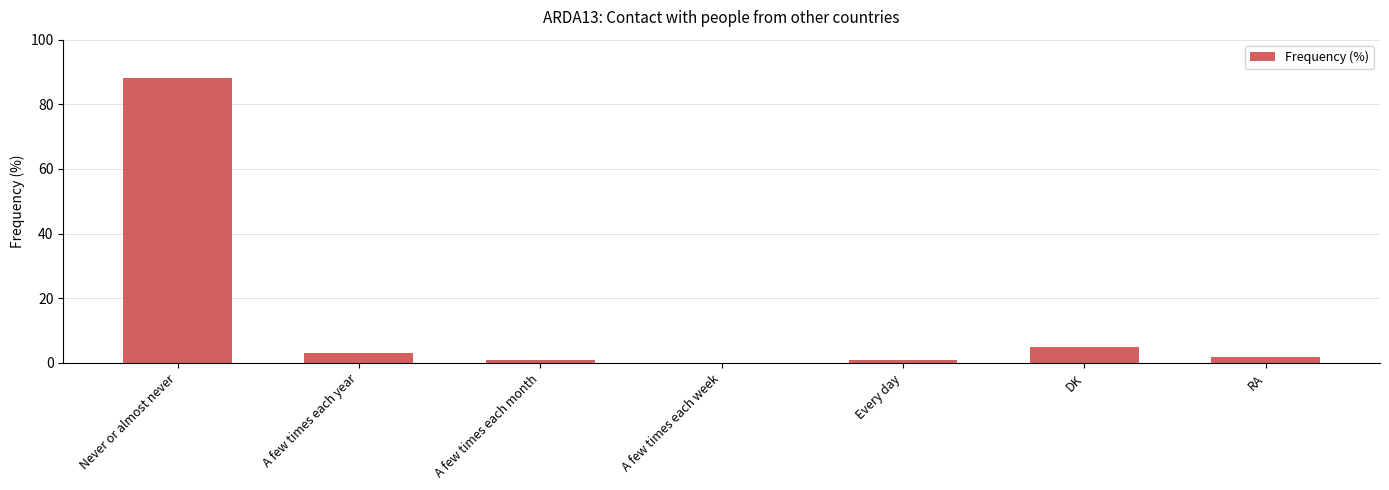

What is the change in value from A few times each year to DK?

+2